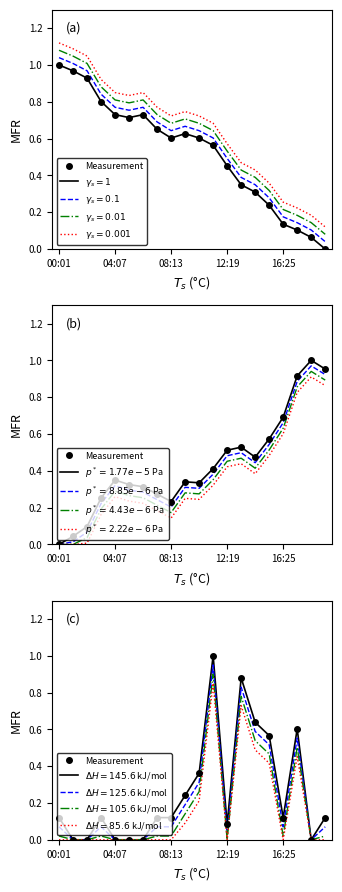

What is the change in value from 16:25 to 19?

+0.1